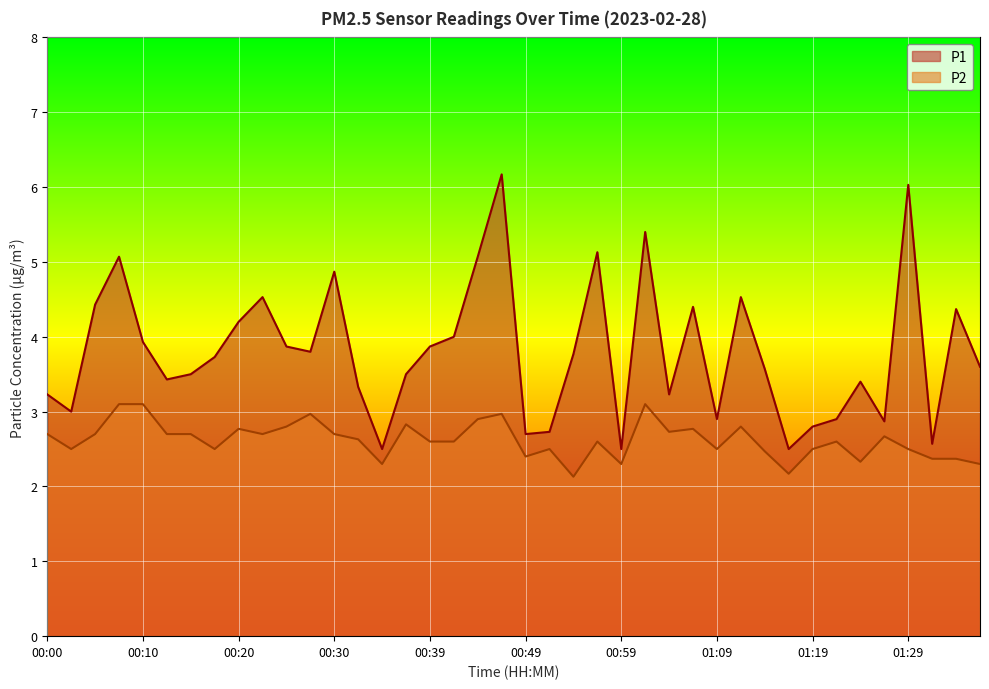

True or false: P1 and P2 cross at least once.

False